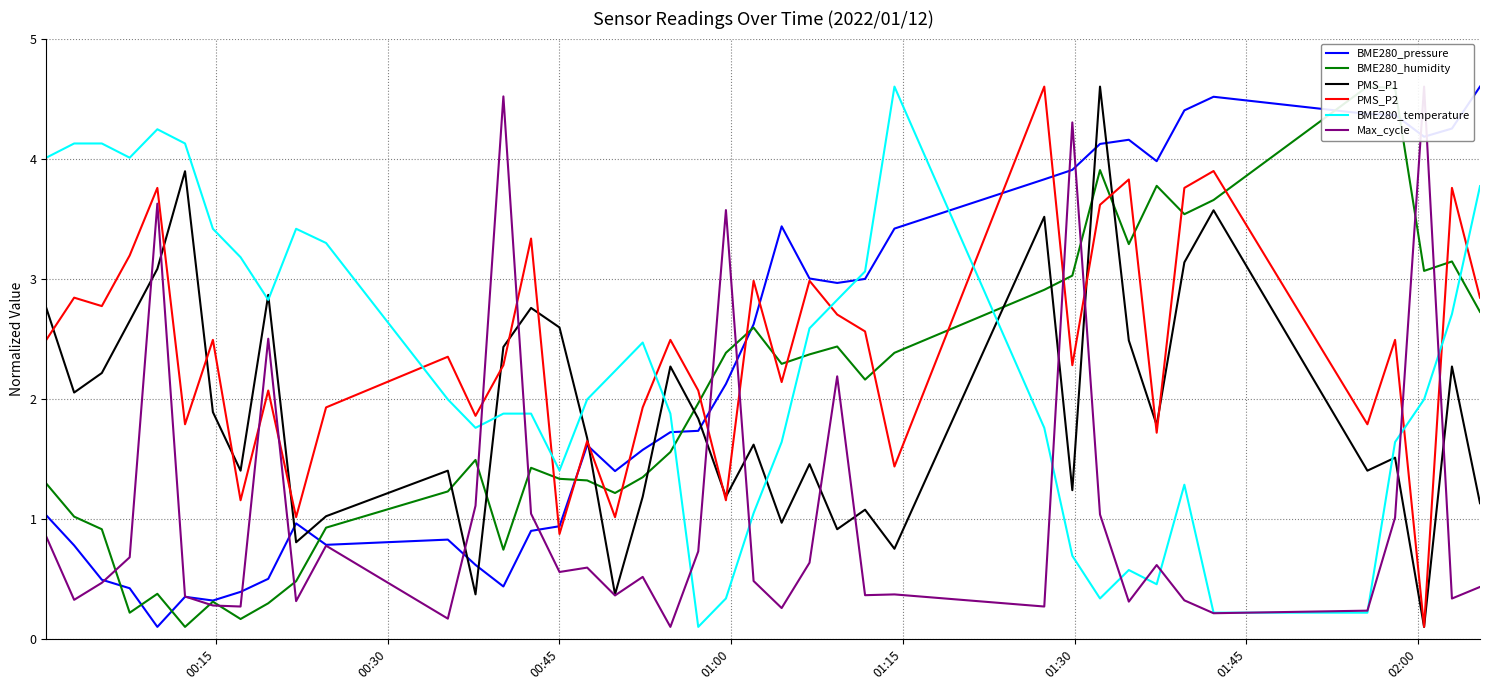

What are all the series names shown in the legend?

BME280_pressure, BME280_humidity, PMS_P1, PMS_P2, BME280_temperature, Max_cycle